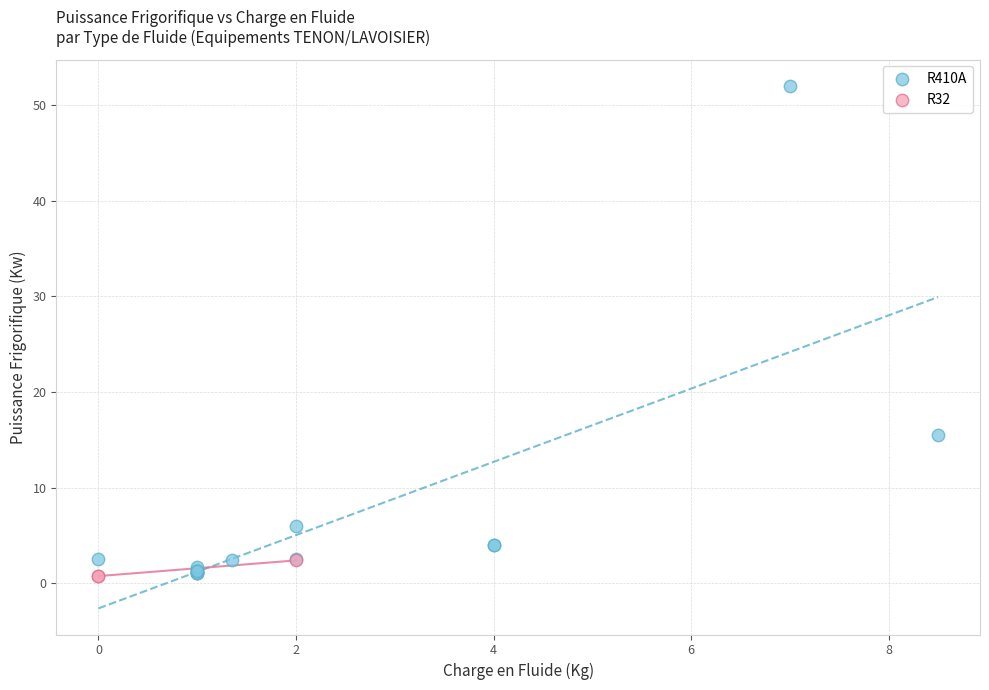

Which series contains the highest Y value?

R410A